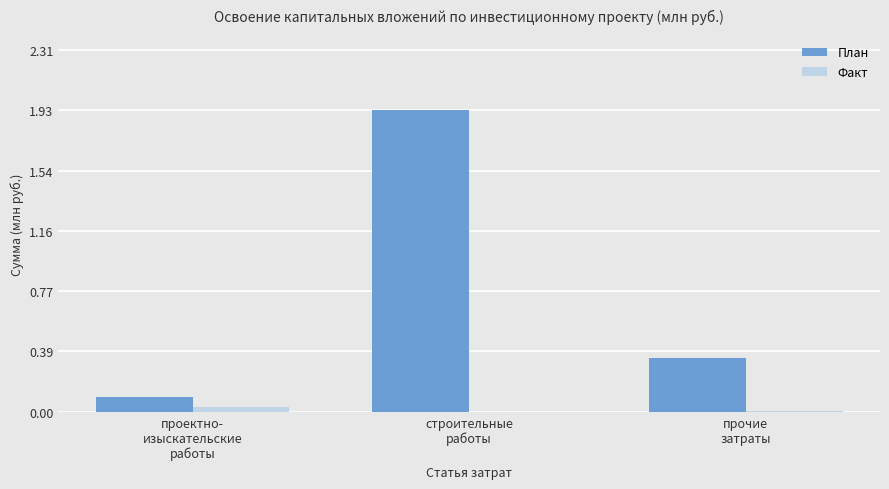

At which category is the sum across all series the highest?

строительные
работы